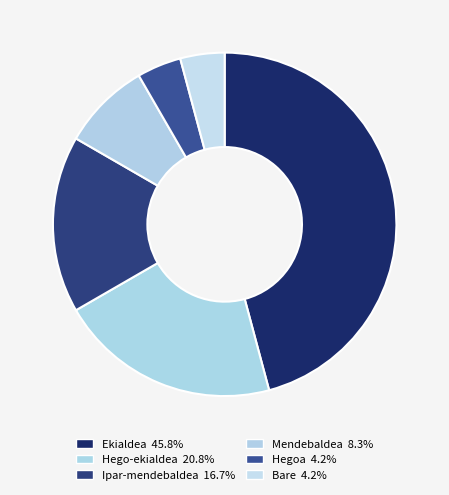

Is there any slice that represents more than half of the pie?

No